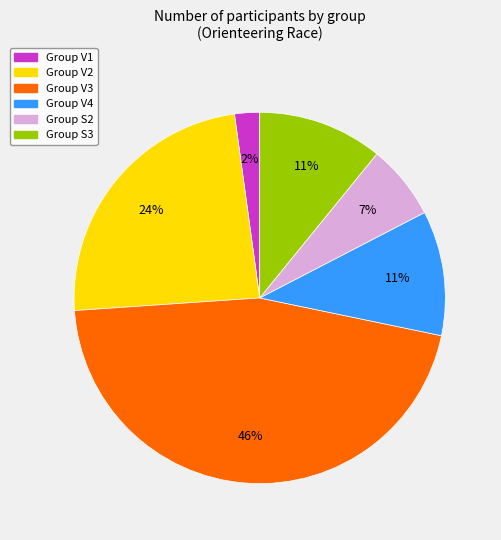

Is there any slice that represents more than half of the pie?

No